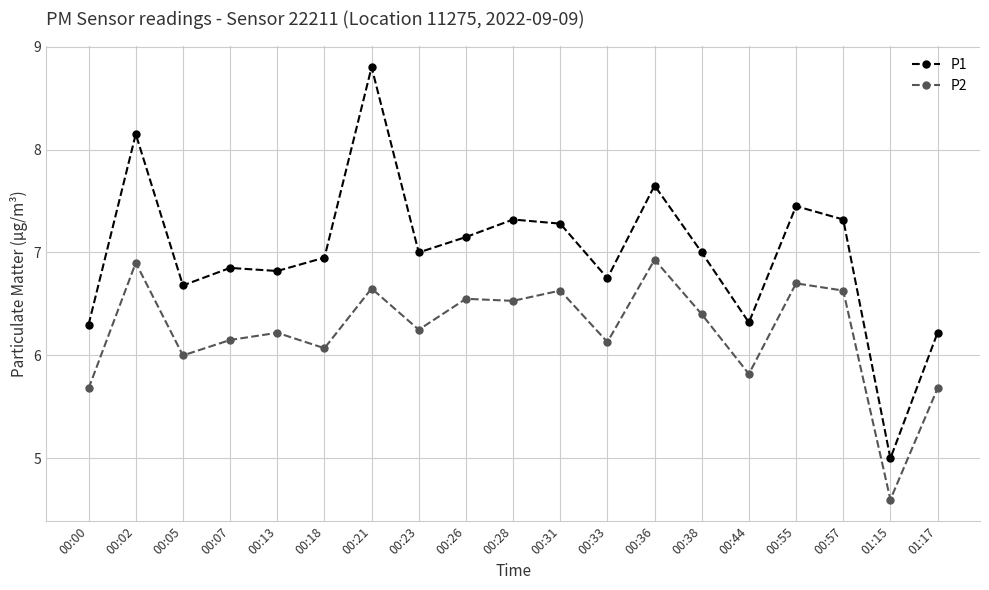

True or false: P2 and P1 cross at least once.

False